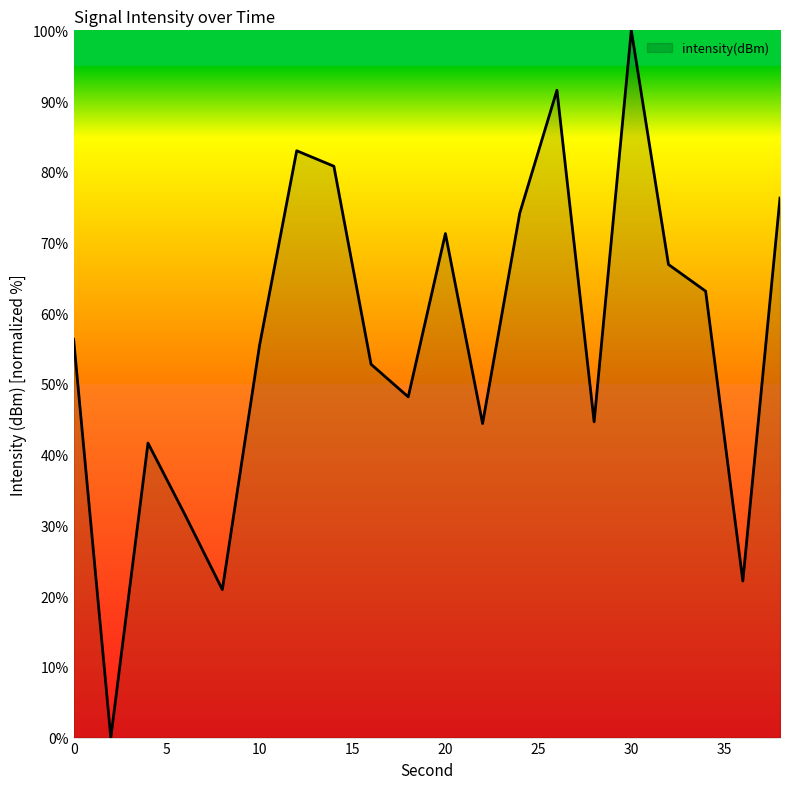

What is the greatest value displayed?

100.0